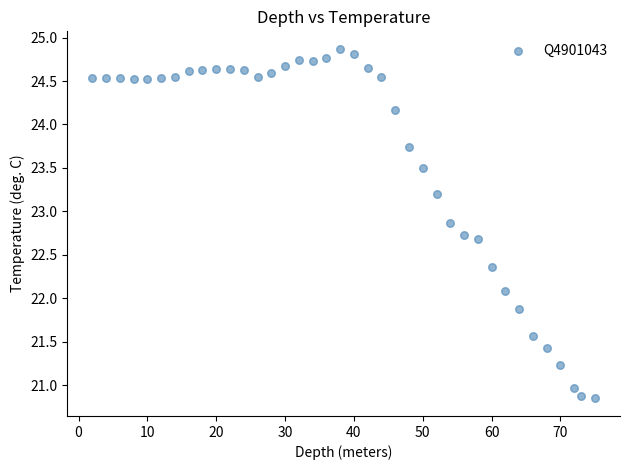

What is the range of Y values (max minus min)?

4.0